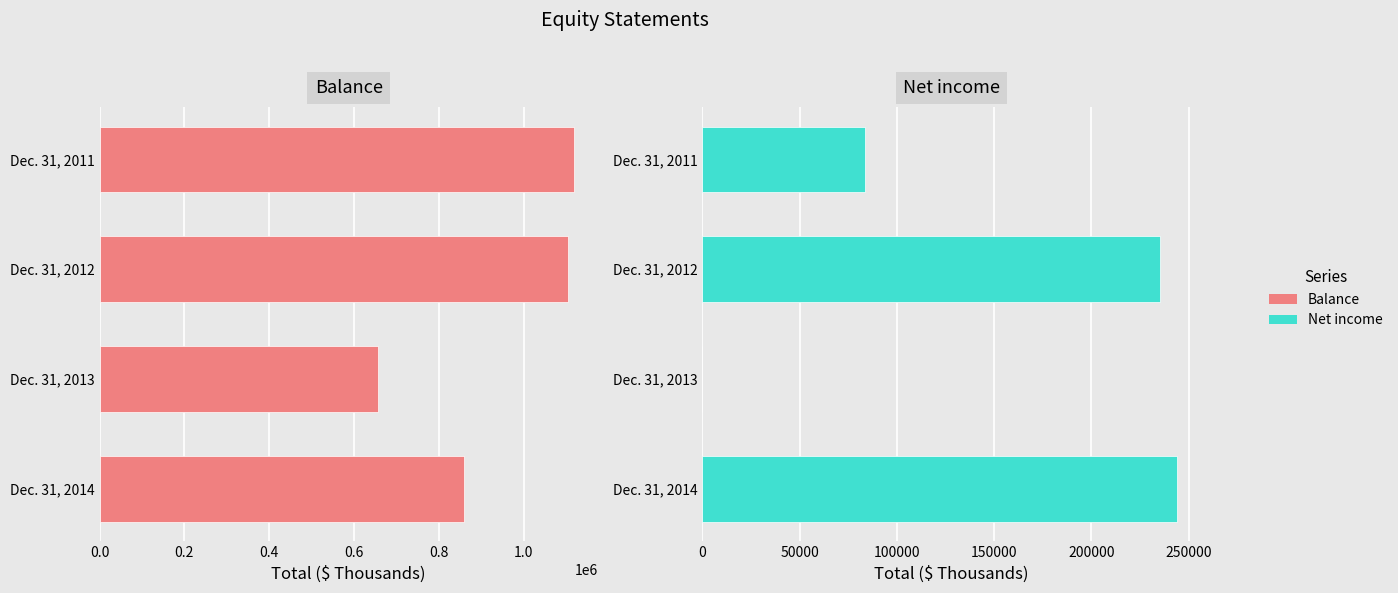

The value of Balance at Dec. 31, 2011 is 711317. True or false?

False